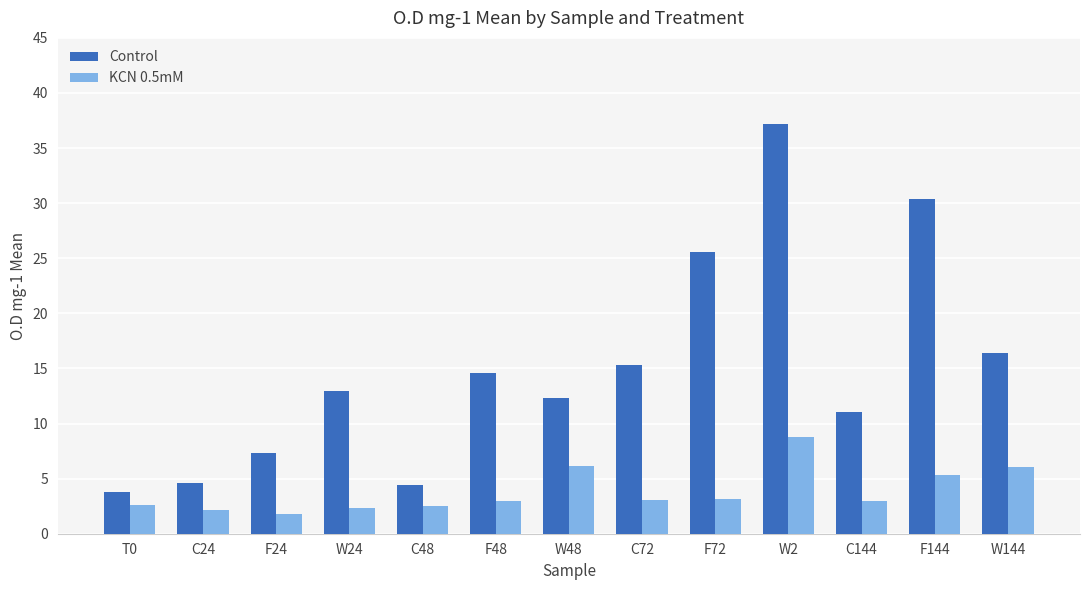

What is the highest value of the Control series?

37.2